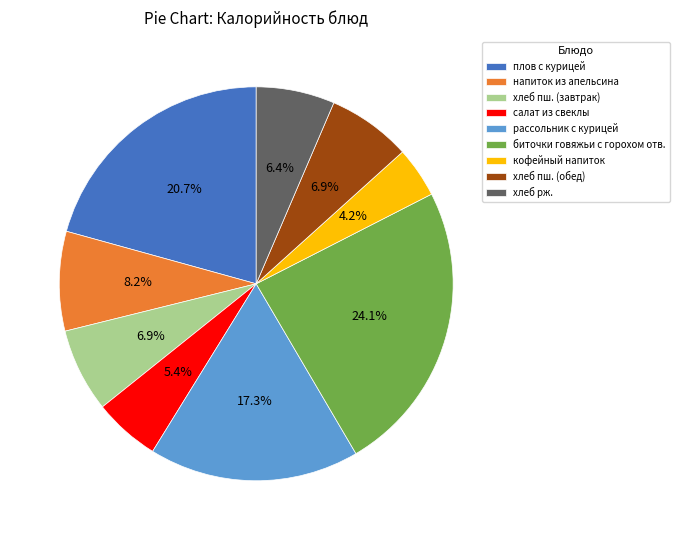

Approximately how many times larger is the value at плов с курицей compared to салат из свеклы?

3.8